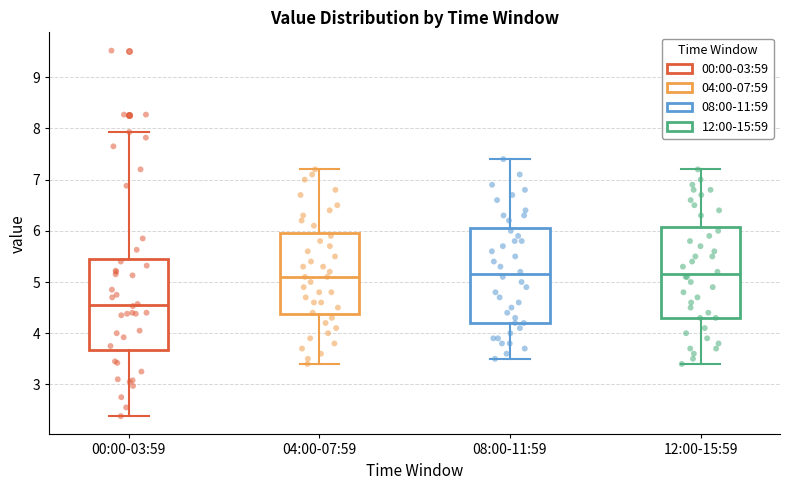

Reading left to right, transcribe this box plot: for each box, give where its median line is, the range the box spans, and where its two whiskers end, as read against the y-axis. The values are not printed on the chart, so give them approximately, as read against the axis.

00:00-03:59: median 4.6, box 3.7 to 5.5, whiskers 2.4 to 7.9
04:00-07:59: median 5.1, box 4.4 to 6.0, whiskers 3.4 to 7.2
08:00-11:59: median 5.2, box 4.2 to 6.1, whiskers 3.5 to 7.4
12:00-15:59: median 5.2, box 4.3 to 6.1, whiskers 3.4 to 7.2